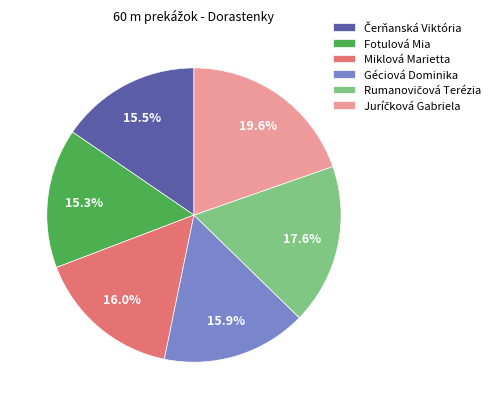

What portion of the pie excludes Miklová Marietta?

84.0%